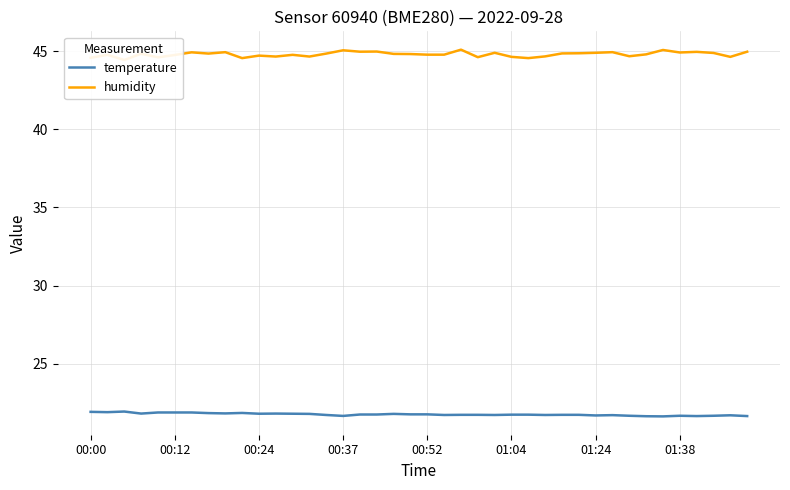

Reading left to right, list all the values displayed in this chart.

temperature: 21.9	21.9	21.9	21.8	21.9	21.9	21.9	21.9	21.8	21.9	21.8	21.8	21.8	21.8	21.7	21.7	21.8	21.8	21.8	21.8	21.8	21.7	21.7	21.7	21.7	21.8	21.8	21.7	21.7	21.7	21.7	21.7	21.7	21.6	21.6	21.7	21.7	21.7	21.7	21.7
humidity: 44.6	44.8	44.4	44.8	44.6	44.8	44.9	44.8	44.9	44.5	44.7	44.6	44.8	44.6	44.8	45.0	45.0	45.0	44.8	44.8	44.8	44.8	45.1	44.6	44.9	44.6	44.5	44.7	44.9	44.9	44.9	44.9	44.7	44.8	45.1	44.9	45.0	44.9	44.6	45.0